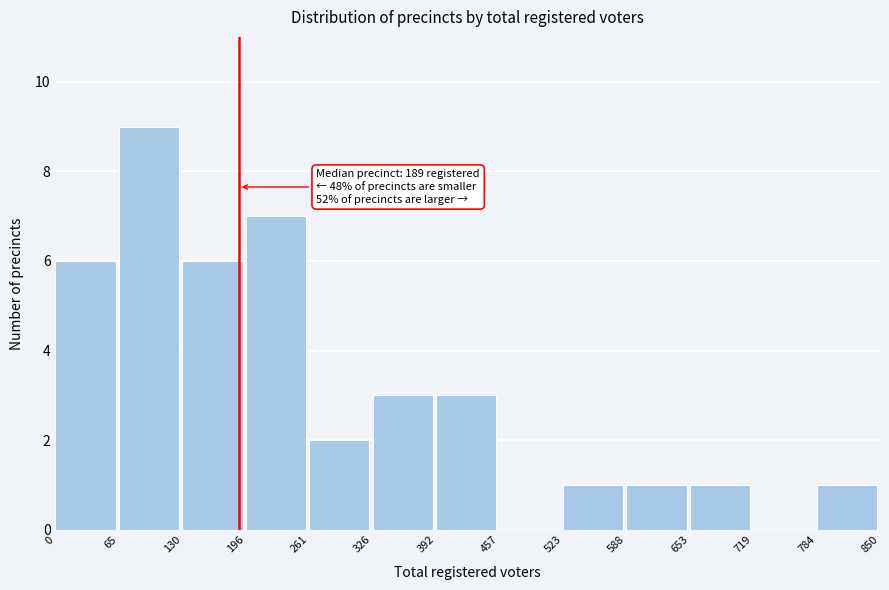

Over which range of the x-axis is the bar tallest?

65 to 130